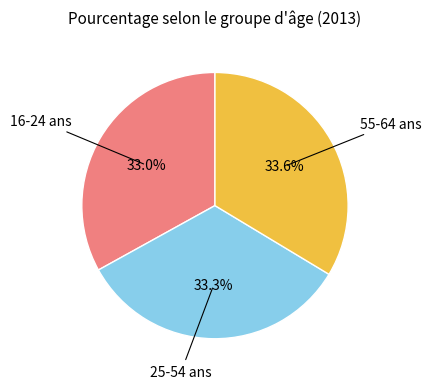

Is there any slice that represents more than half of the pie?

No